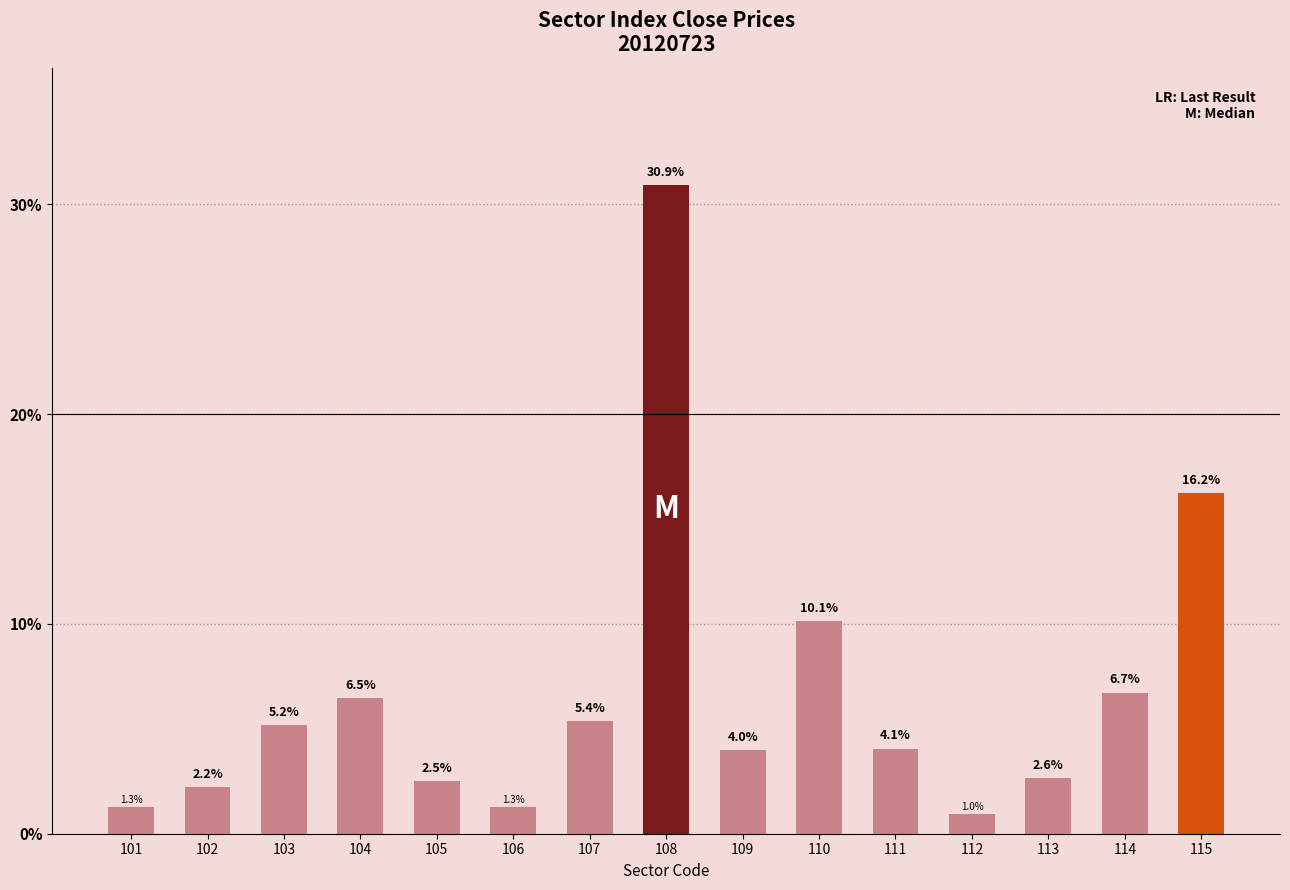

What is the change in value from 105 to 113?

+0.1